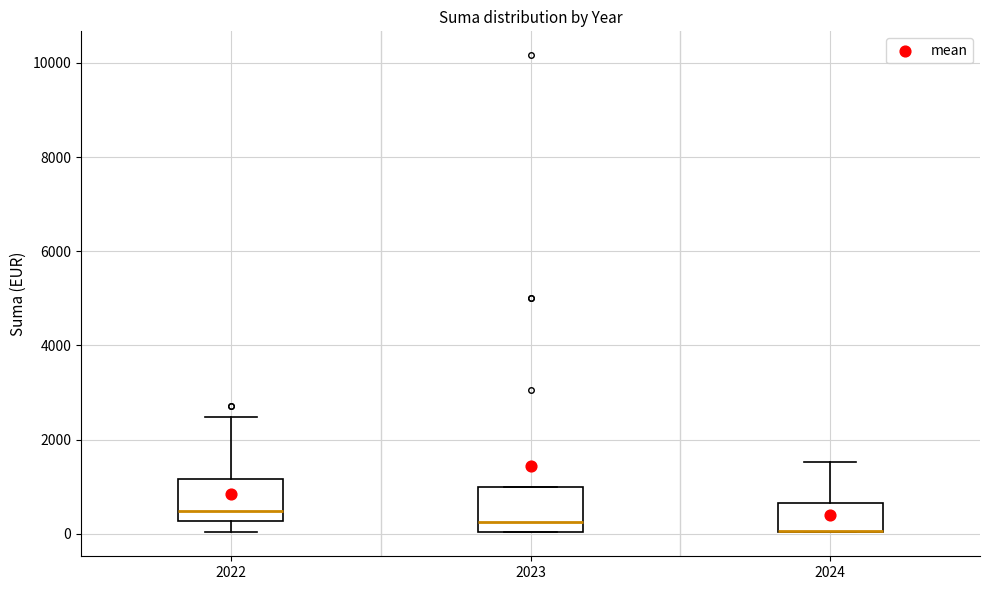

Reading left to right, transcribe this box plot: for each box, give where its median line is, the range the box spans, and where its two whiskers end, as read against the y-axis. The values are not printed on the chart, so give them approximately, as read against the axis.

2022: median 400, box 200 to 1200, whiskers 0 to 2400
2023: median 200, box 0 to 1000, whiskers 0 to 1000
2024: median 0 (drawn on the box's lower edge), box 0 to 600, whiskers 0 to 1600